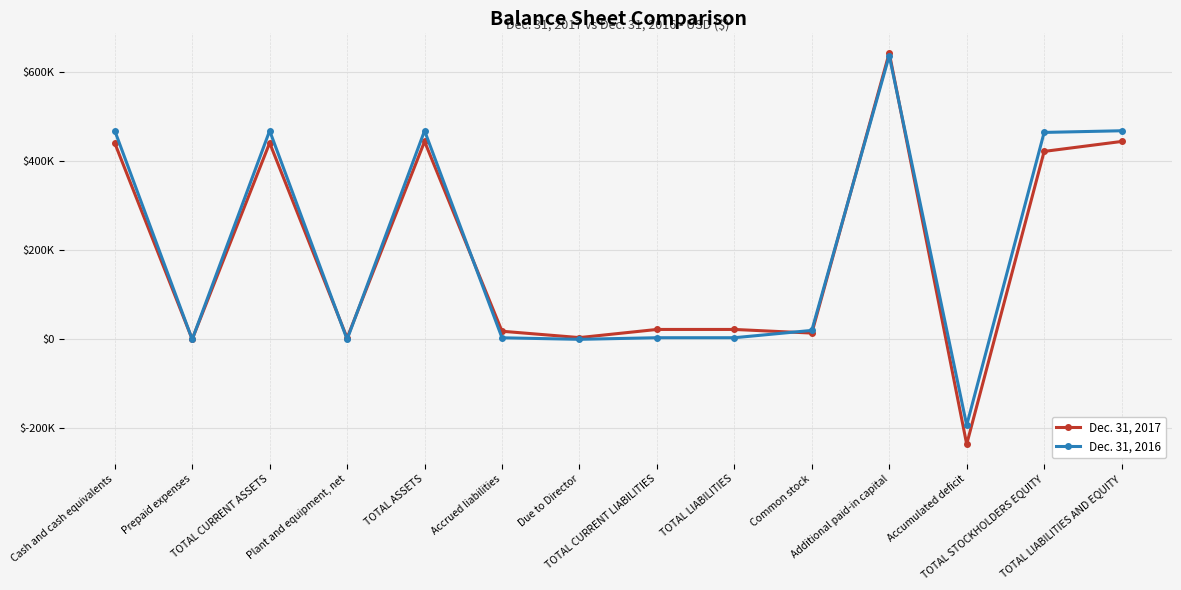

What is the approximate value of Dec. 31, 2017 at Additional paid-in capital, to the nearest 100?

643400